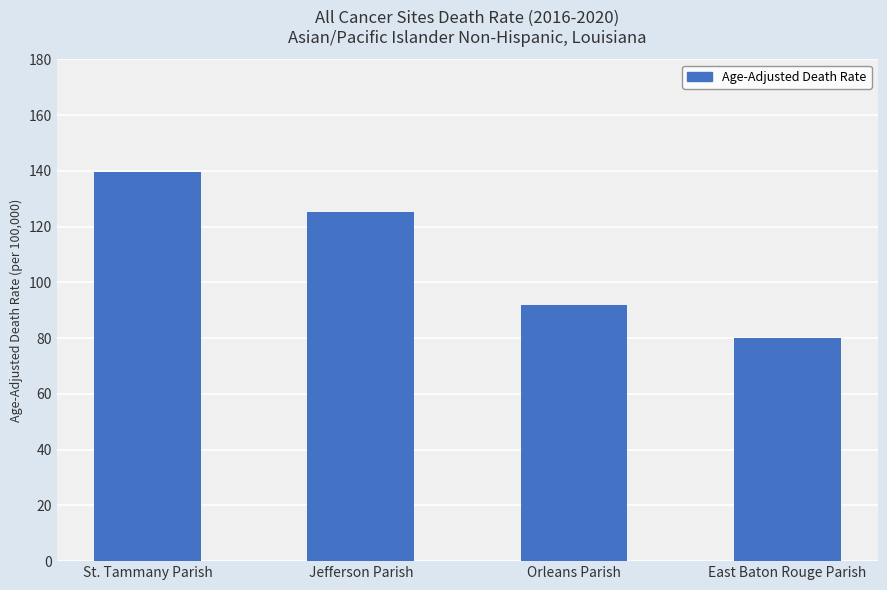

What is the label of the 2nd bar from the left?

Jefferson Parish